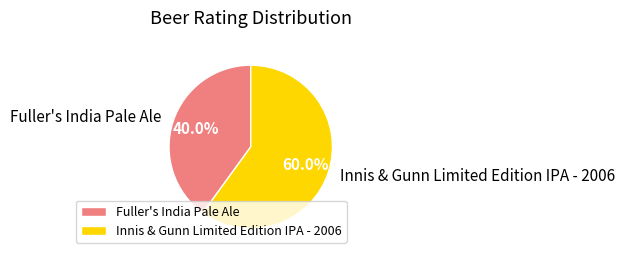

Which slice represents more than half of the pie?

Innis & Gunn Limited Edition IPA - 2006